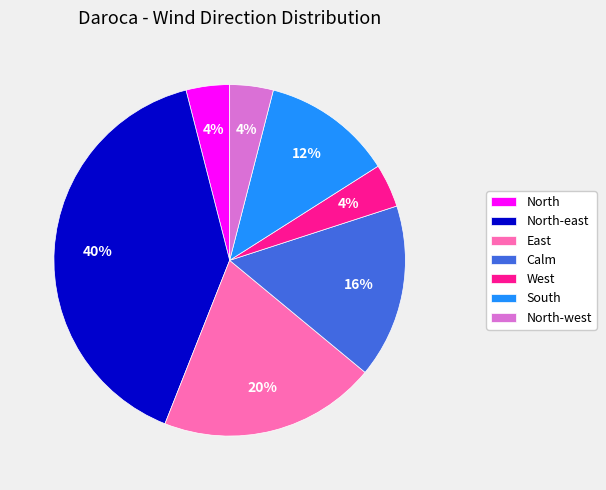

Which slice is the largest?

North-east